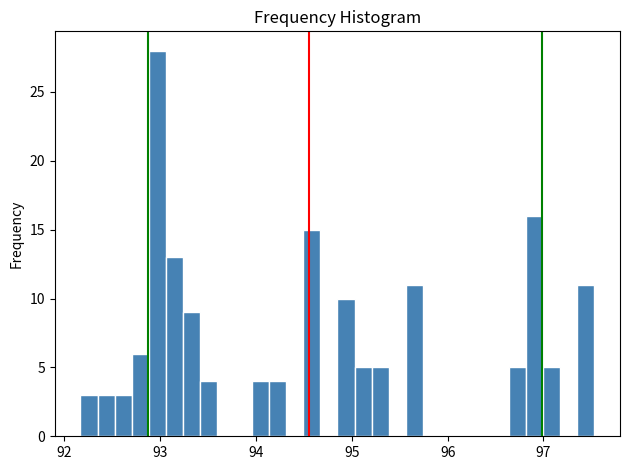

Around what value on the x-axis is the tallest bar? Give the approximate position of its centre, as read against the axis.

93.0